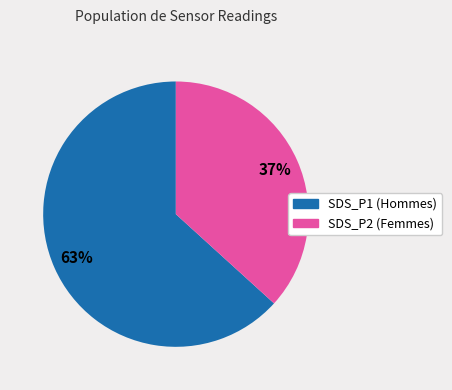

What is the ratio of the value at SDS_P1 to the value at SDS_P2?

1.7